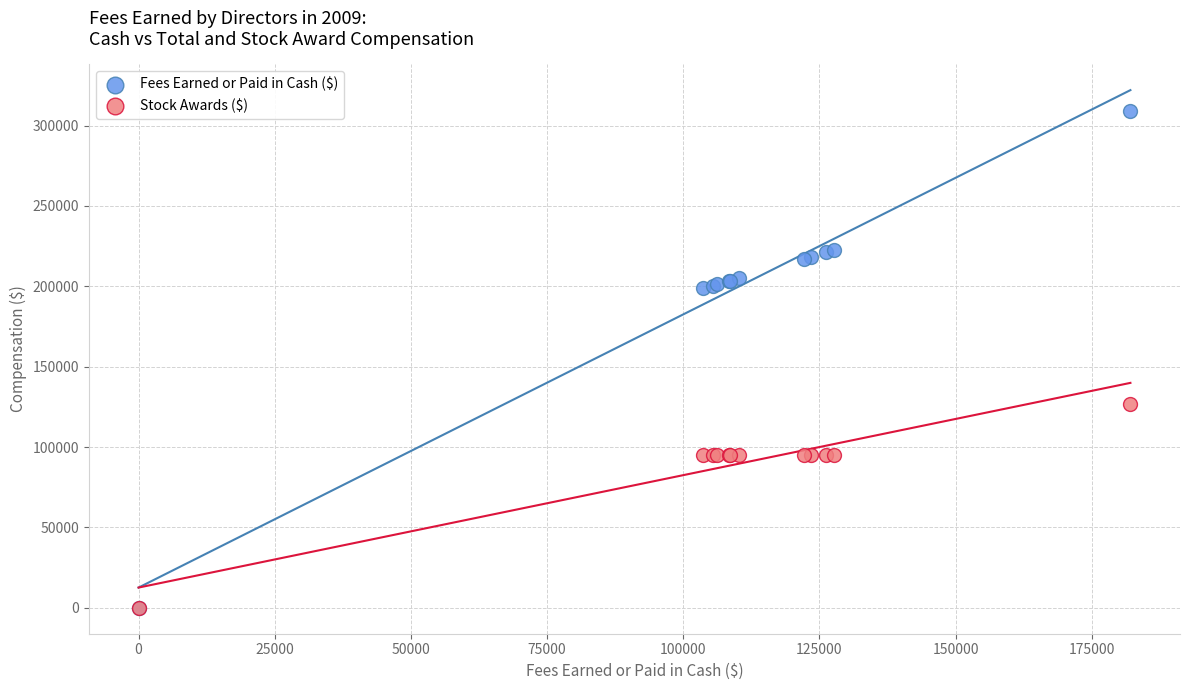

Across all series, what Y value is closest to 154549?

126999